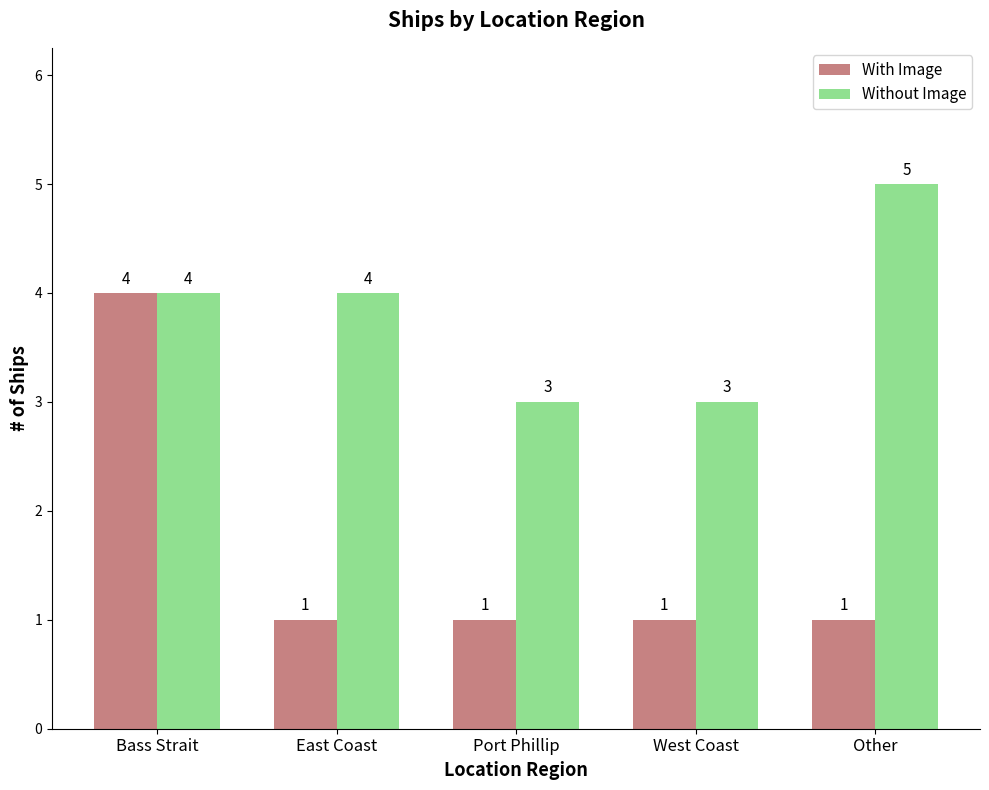

What is the maximum value shown in the chart?

5